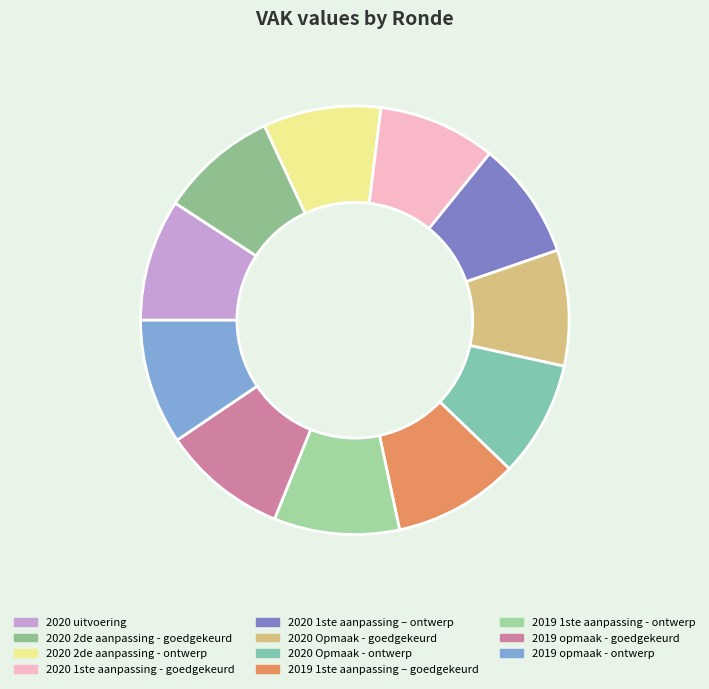

True or false: 2020 1ste aanpassing – ontwerp accounts for 1% of the total.

False